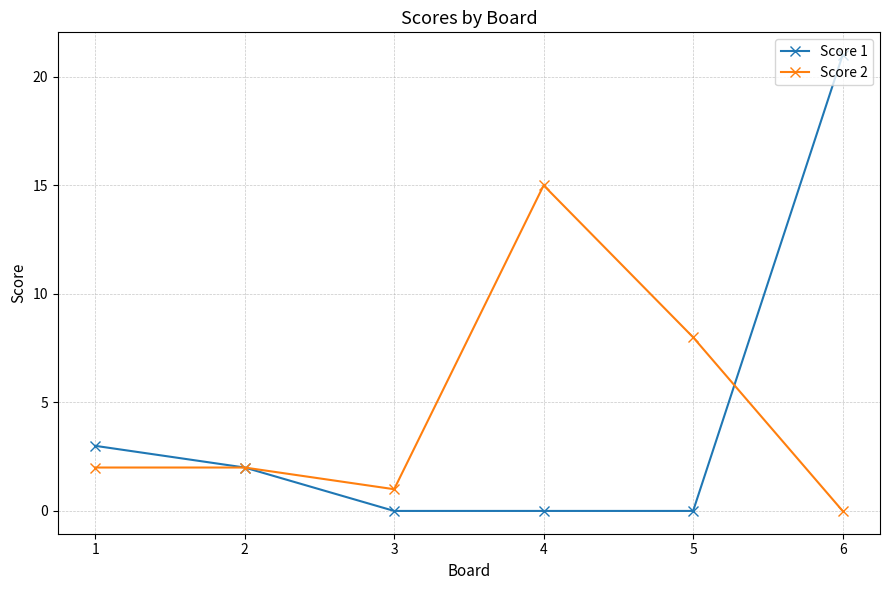

Reading right to left, extract all data points from this chart.

Score 1: 21	0	0	0	2	3
Score 2: 0	8	15	1	2	2